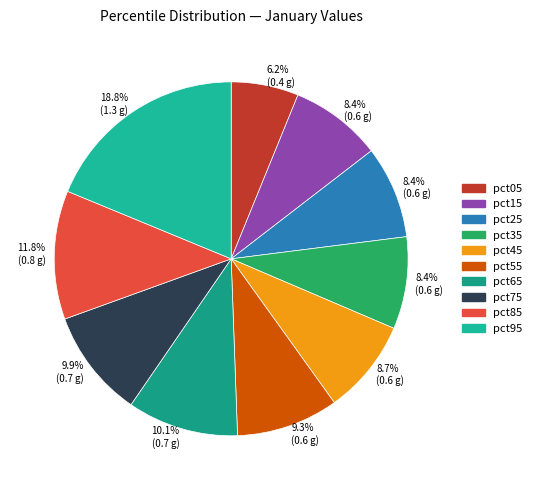

To the nearest percent, what is the average slice percentage?

10%